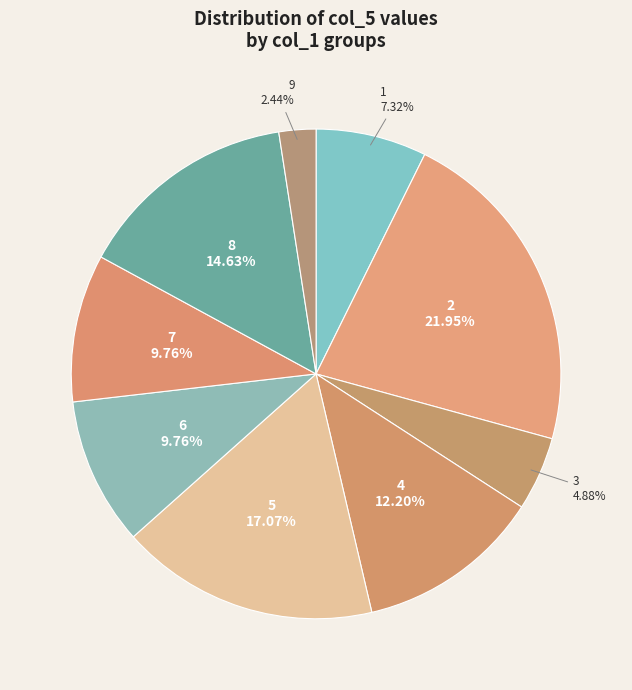

Is the sum of 4 and 5 greater than half?

No